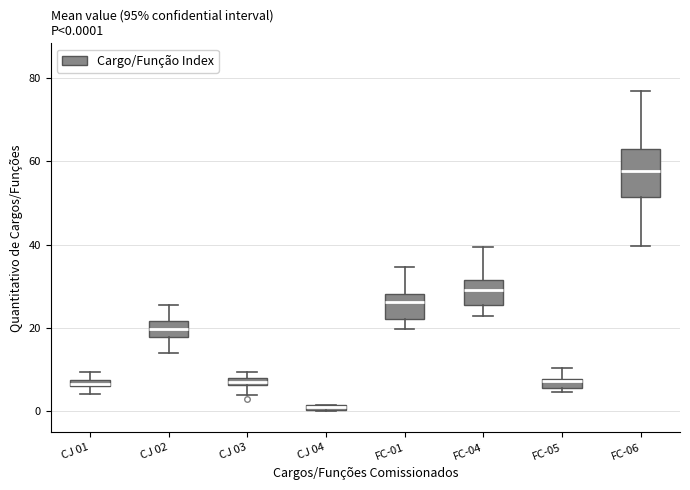

Comparing the boxes themselves (not the whiskers), which one is the tallest?

FC-06